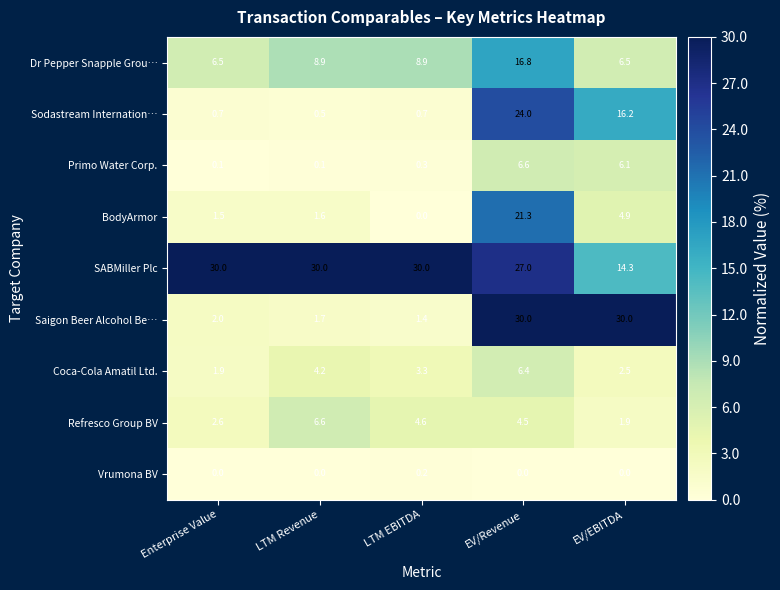

Rank the categories by Refresco Group BV value from lowest to highest.

EV/EBITDA, Enterprise Value, EV/Revenue, LTM EBITDA, LTM Revenue